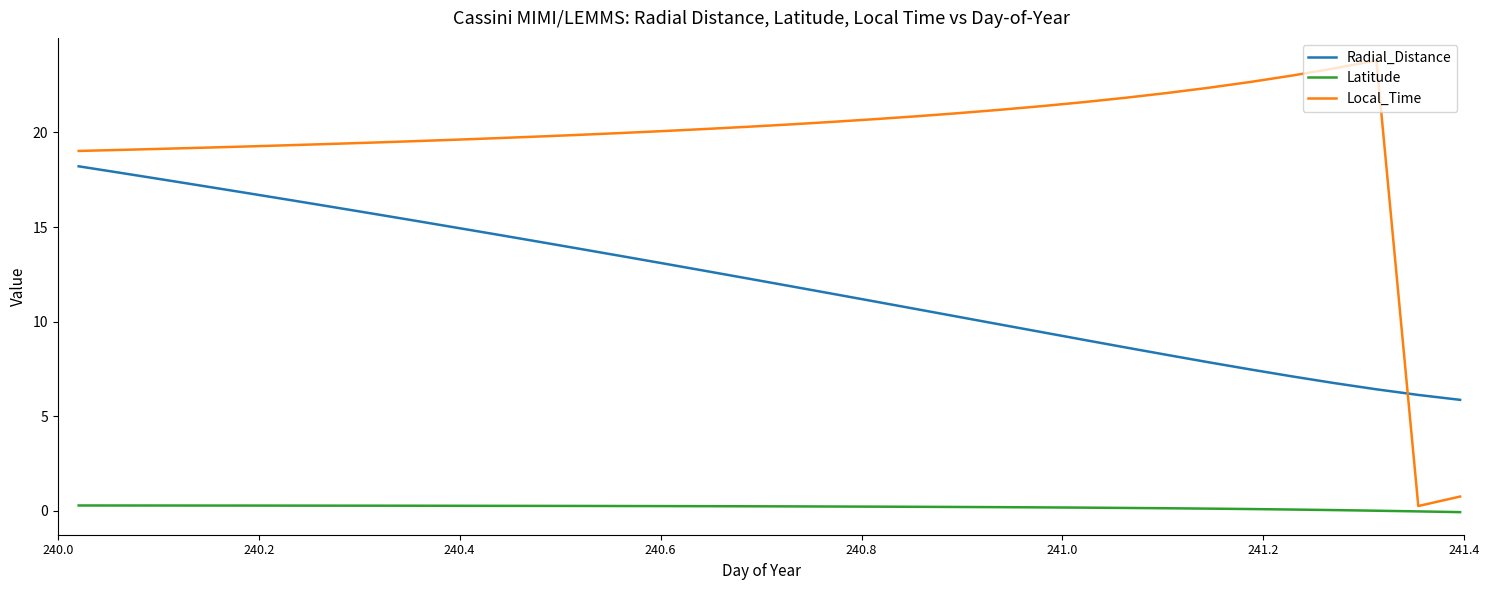

What is the highest value of the Local_Time series?

23.8